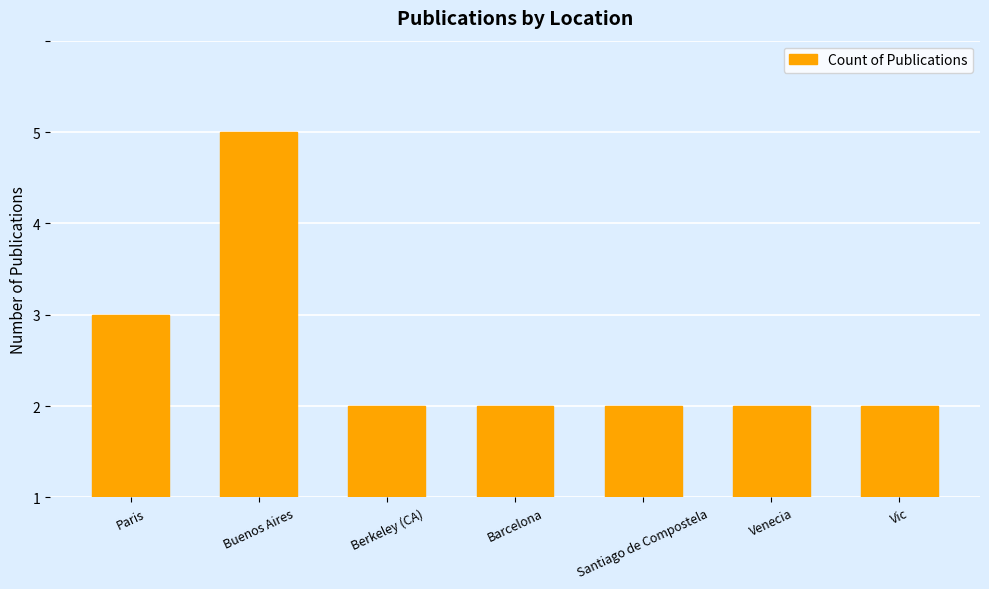

What is the difference between the values at Berkeley (CA) and Buenos Aires?

3